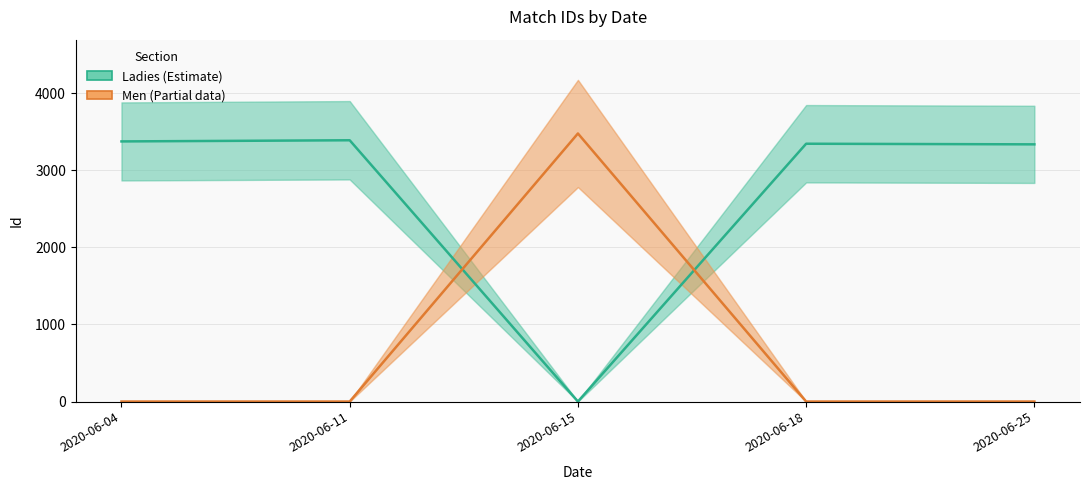

True or false: Ladies and Men intersect in this chart.

True